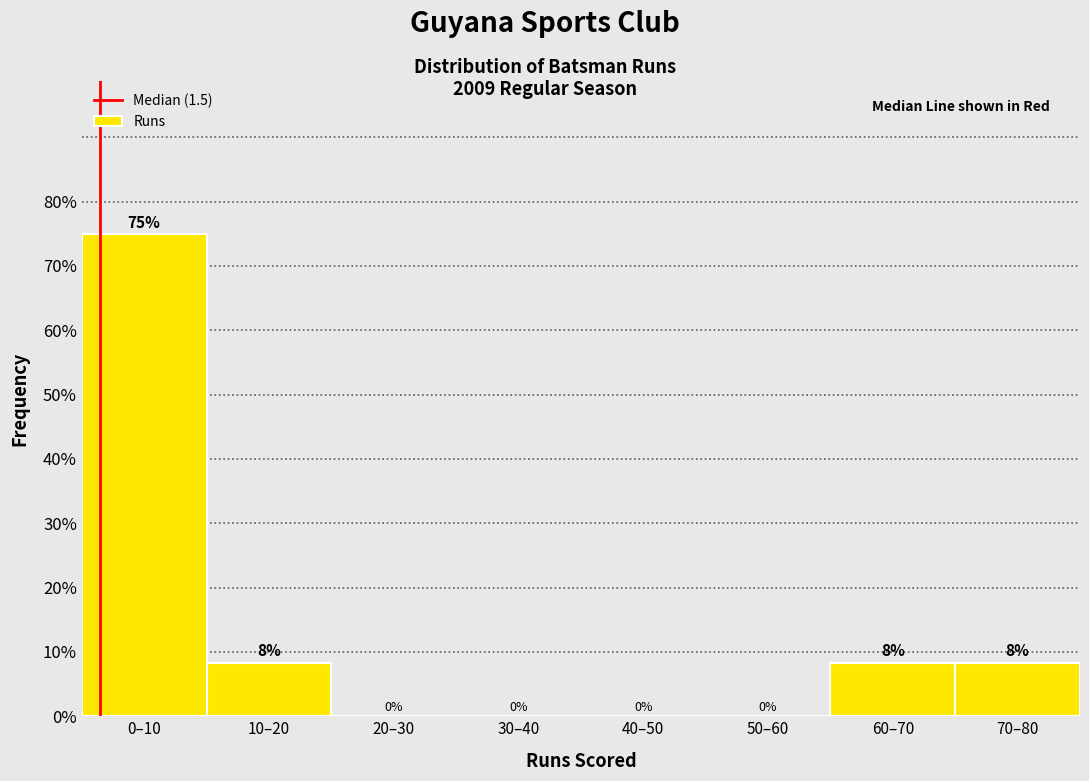

True or false: the data shows 2.9 at 70–80.

False